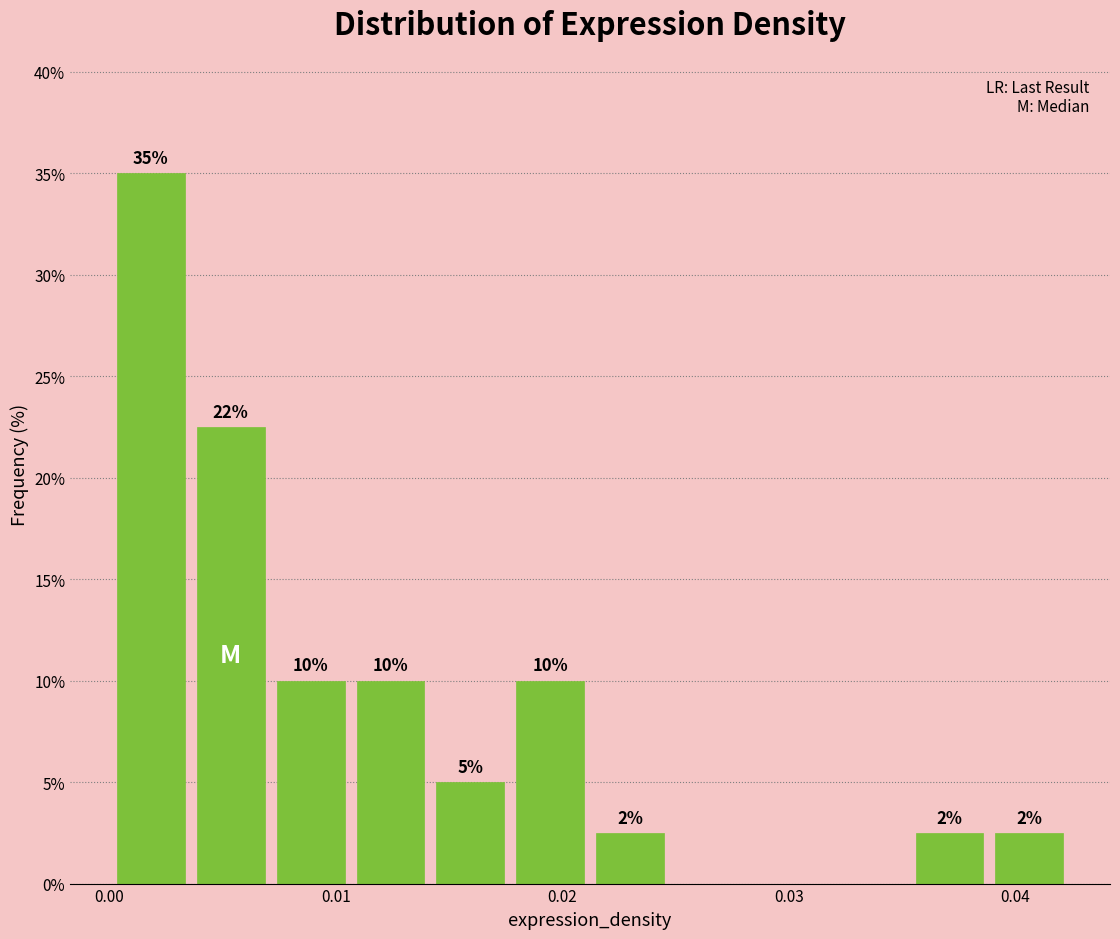

Around what value on the x-axis is the tallest bar? Give the approximate position of its centre, as read against the axis.

0.002